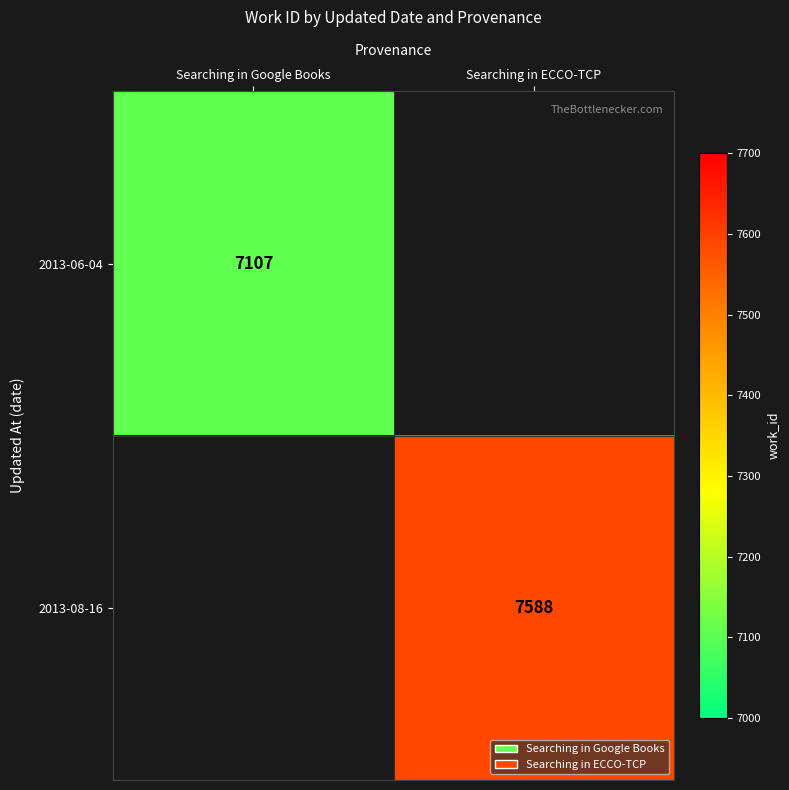

The 2013-08-16 series shows 7588 at Searching in ECCO-TCP. True or false?

True